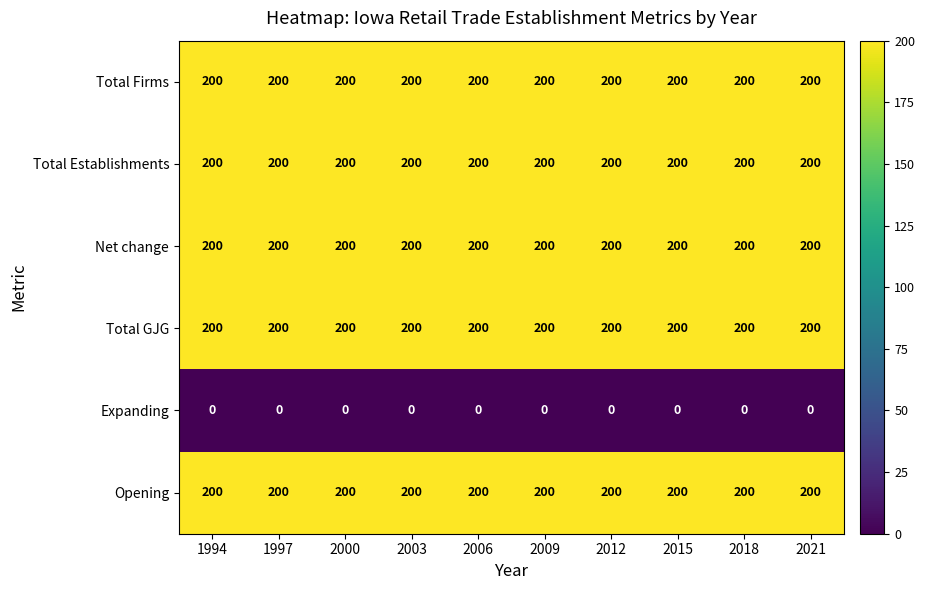

True or false: Total GJG has a value of 200 at 2000.

True